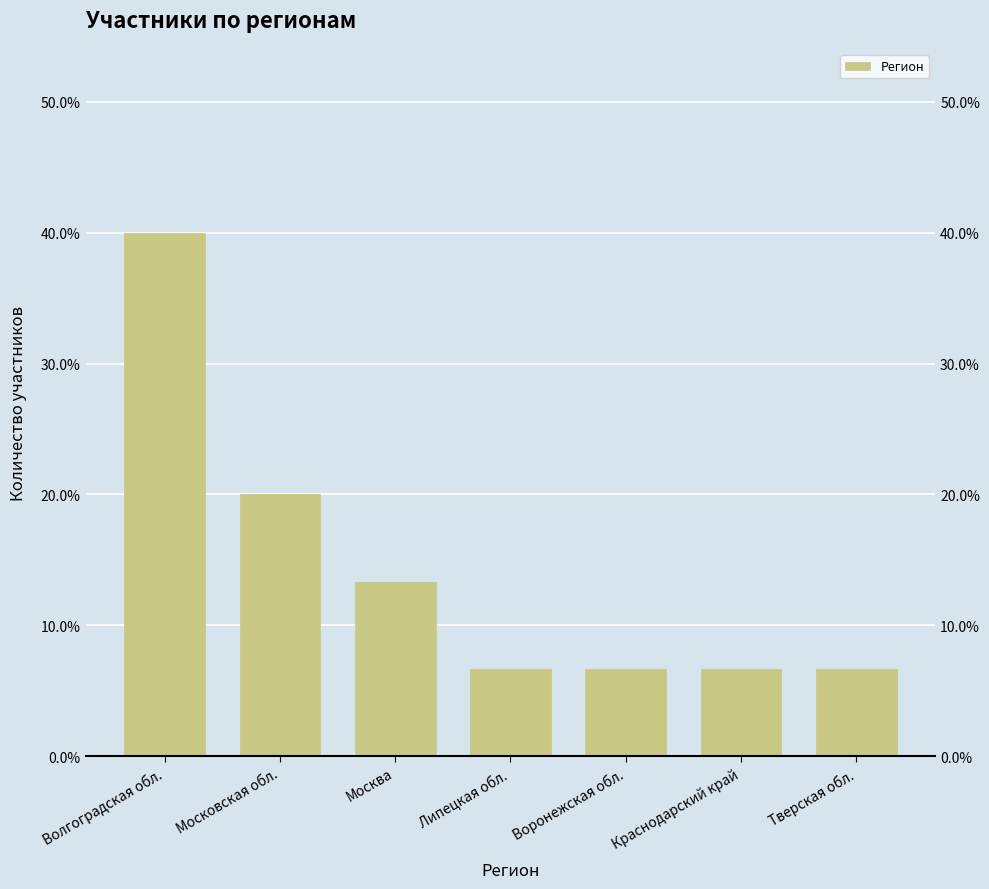

The value at Липецкая обл. is 6.7. True or false?

True